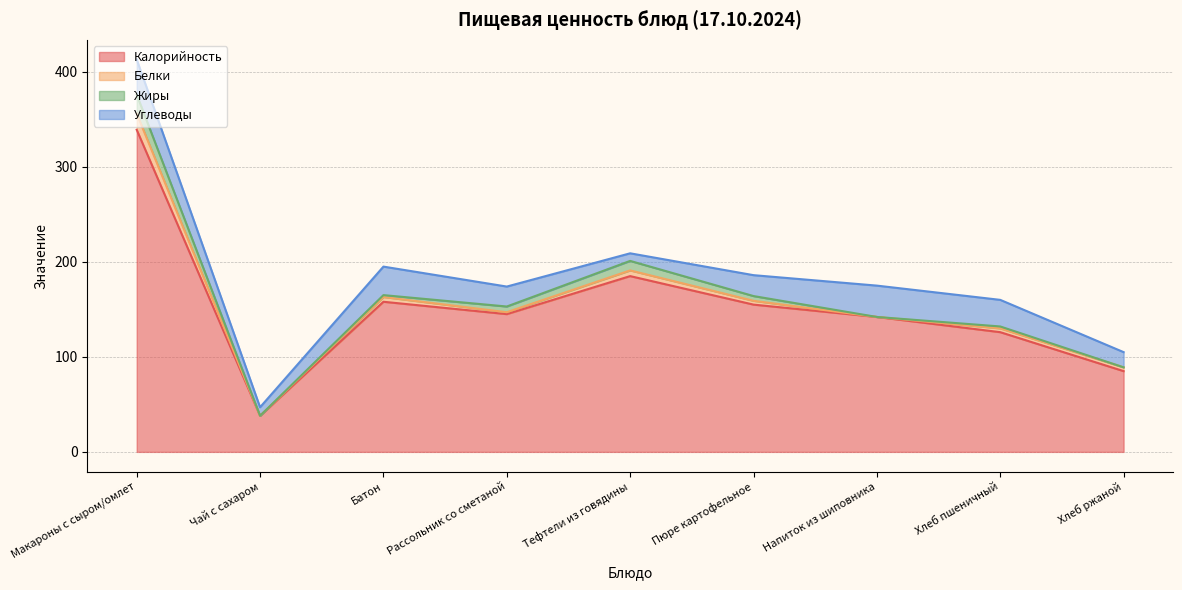

True or false: Калорийность and Углеводы cross at least once.

False